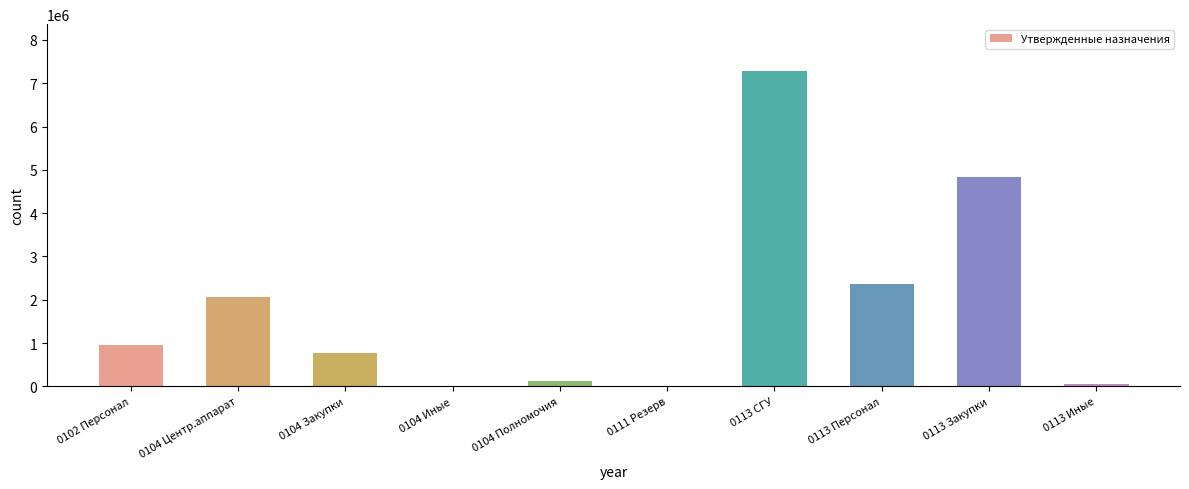

At which category does the chart reach its peak across all series?

0113 СГУ